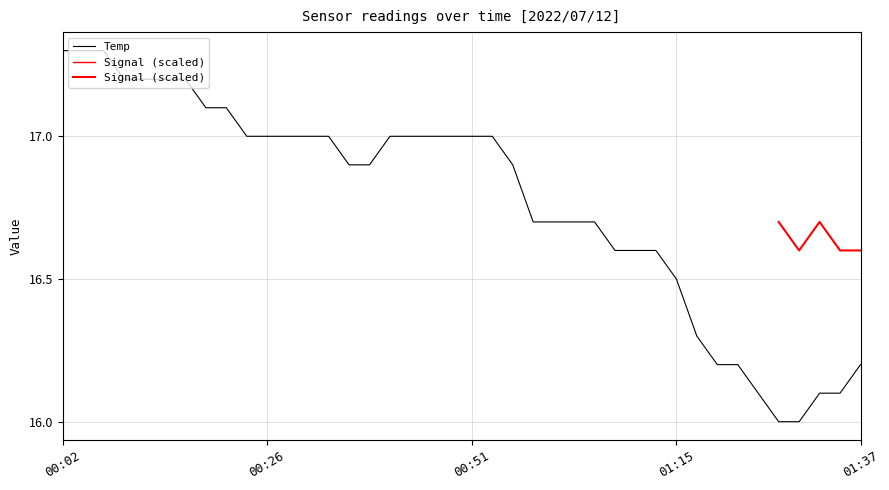

What is the sum of the values at 00:04 and 00:19?

34.4